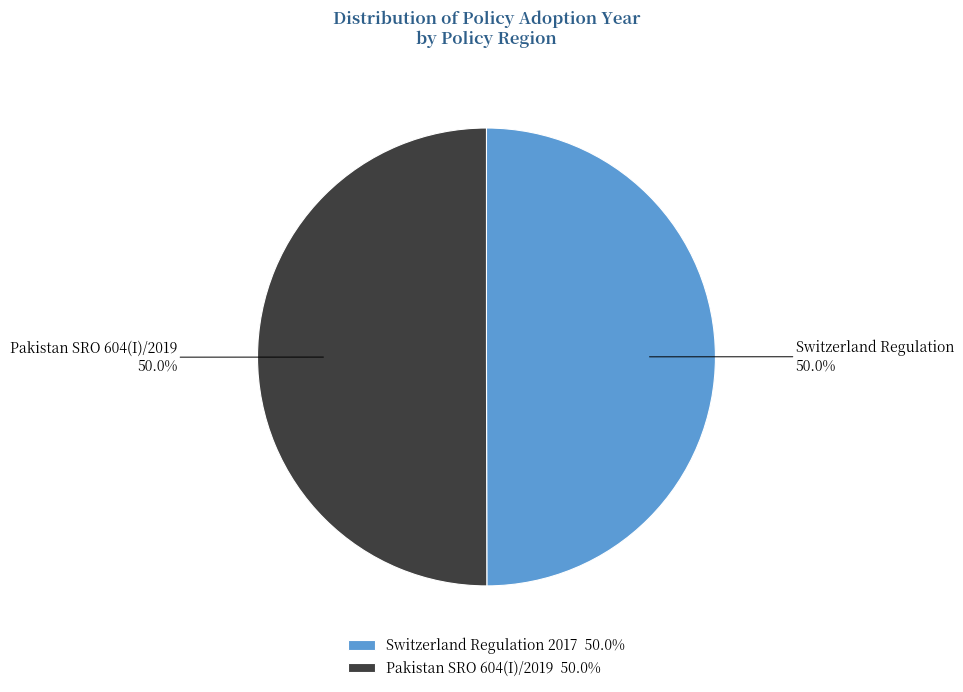

What percentage is NOT represented by Pakistan SRO 604(I)/2019 50.0%?

50.0%